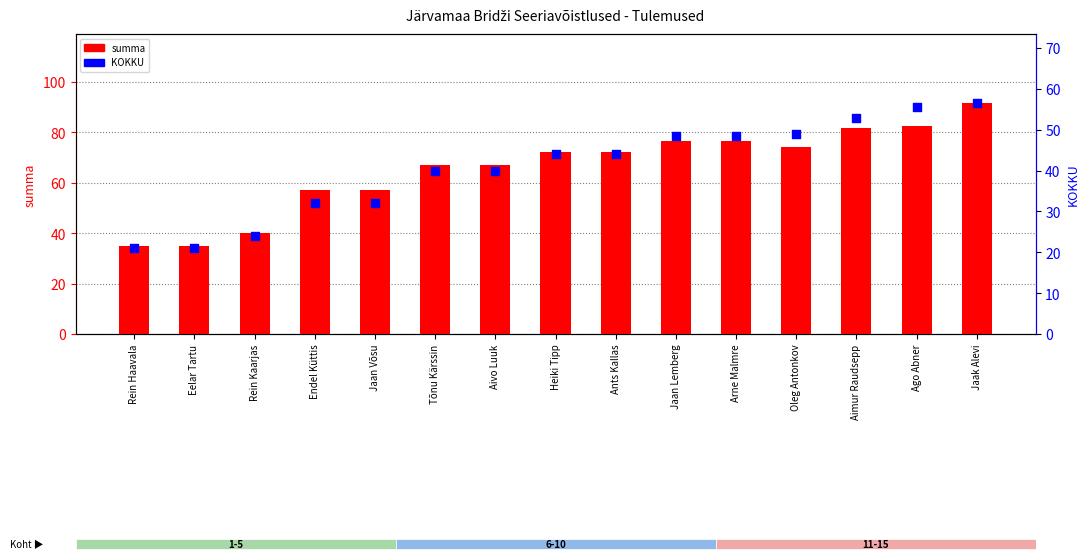

Which series has the largest total across all categories?

summa (points total)